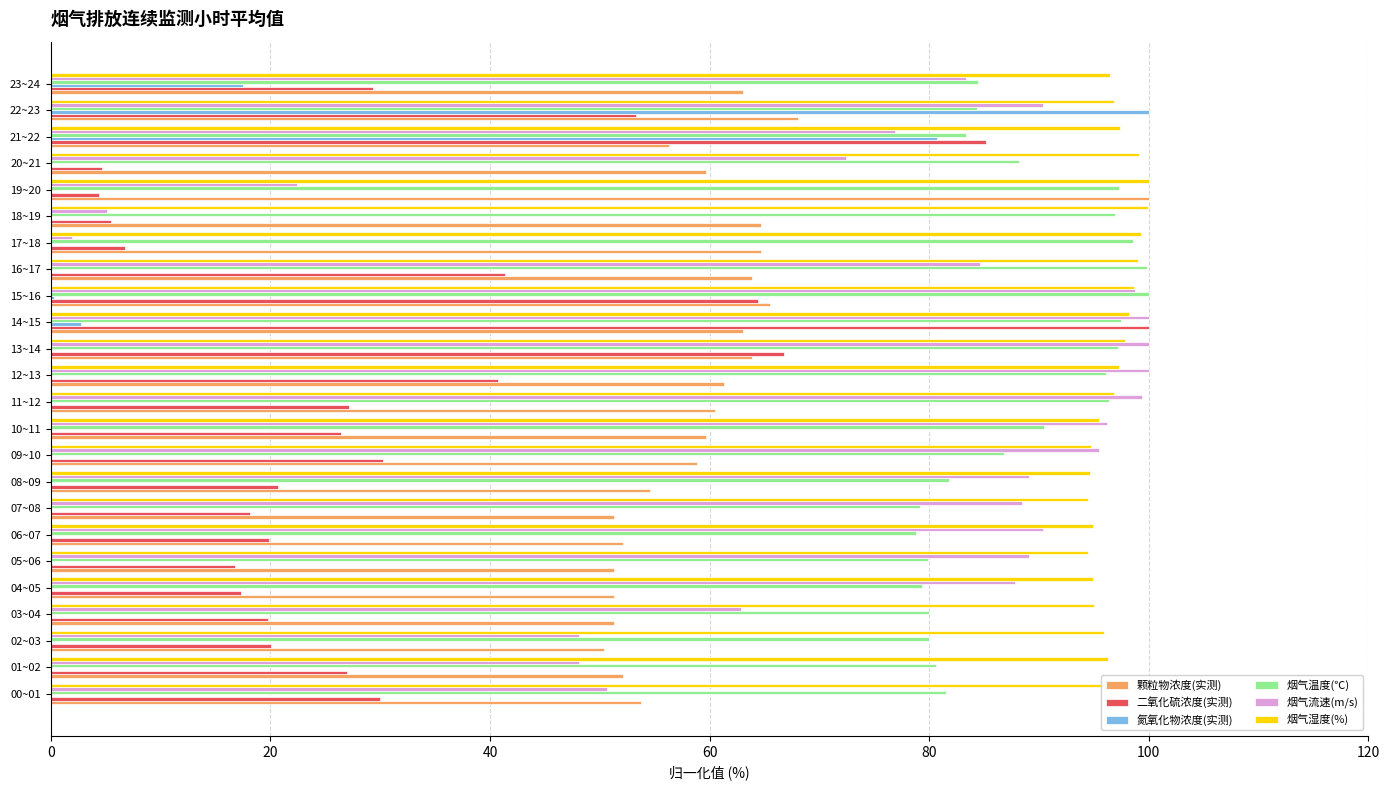

Which series changed the most between 03~04 and 16~17?

烟气流速(m/s)